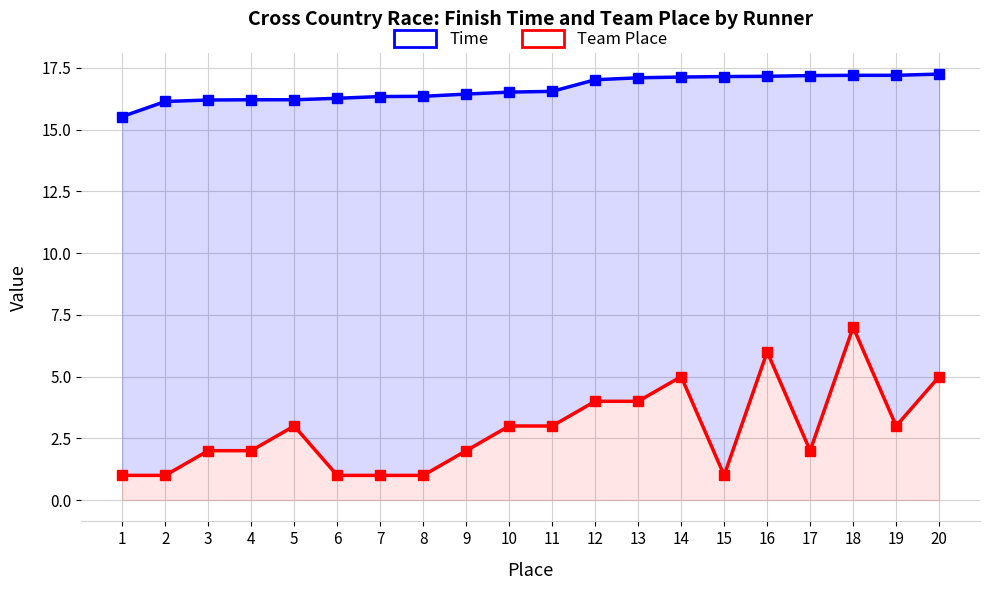

Which has a higher value, 5 or 11?

11